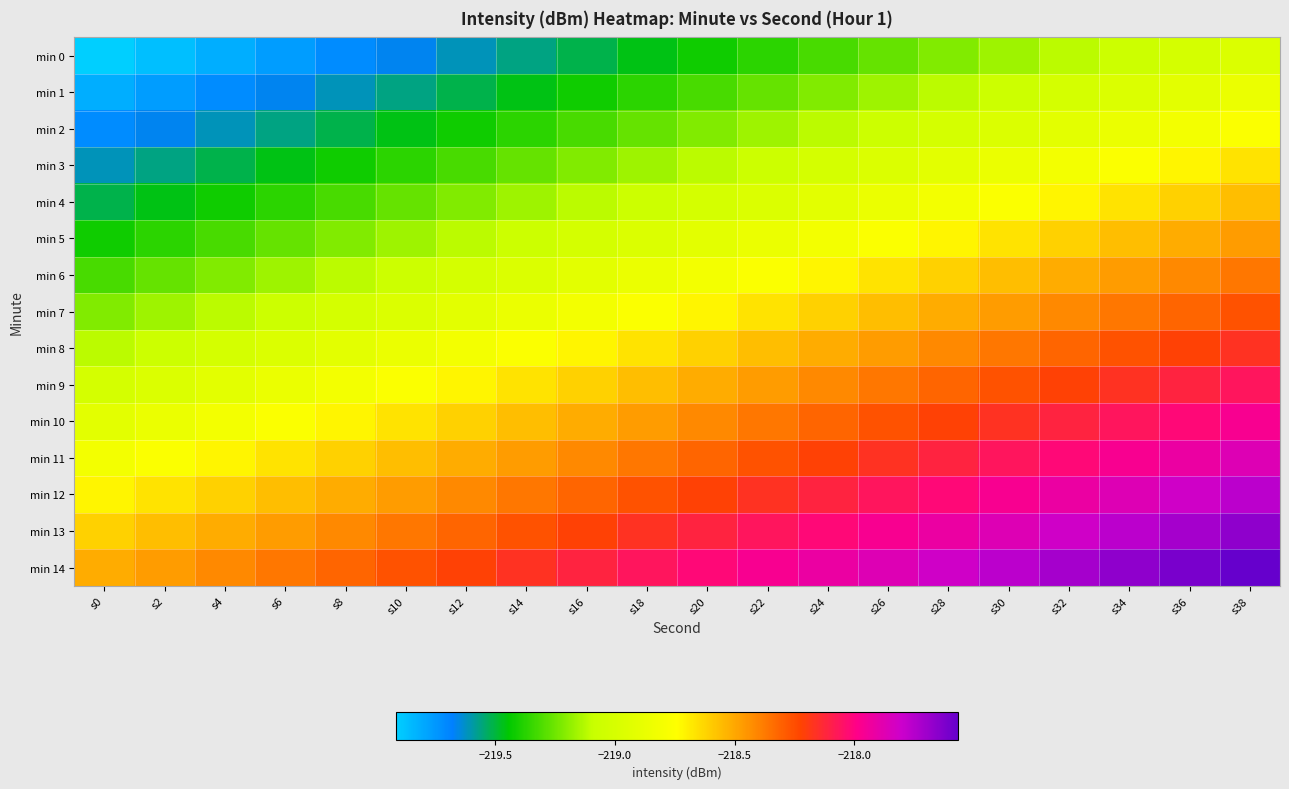

At how many categories does at least one series exceed -219?

20